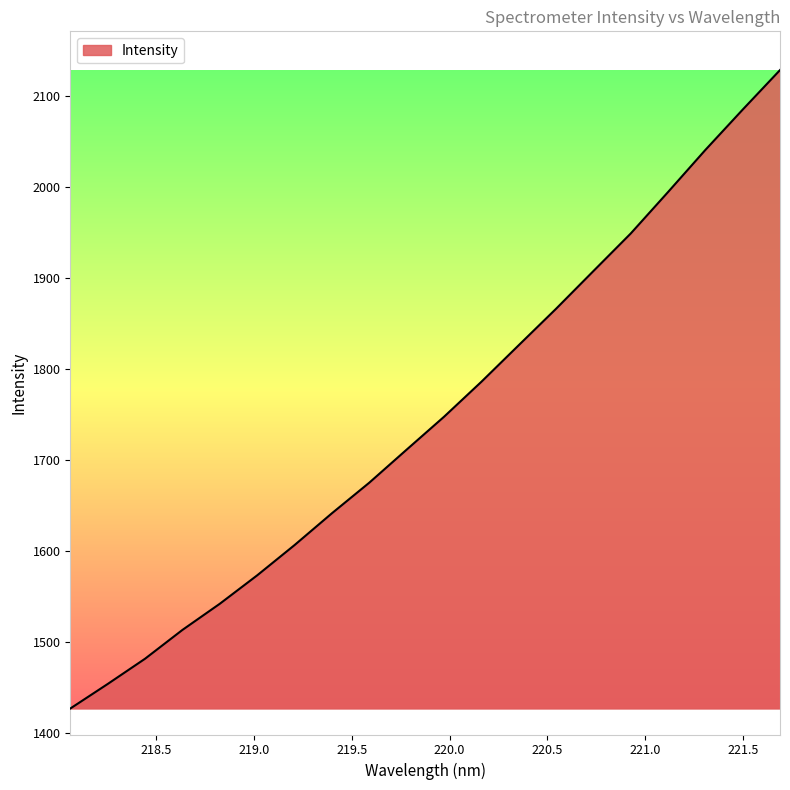

What is the average value?

1747.5